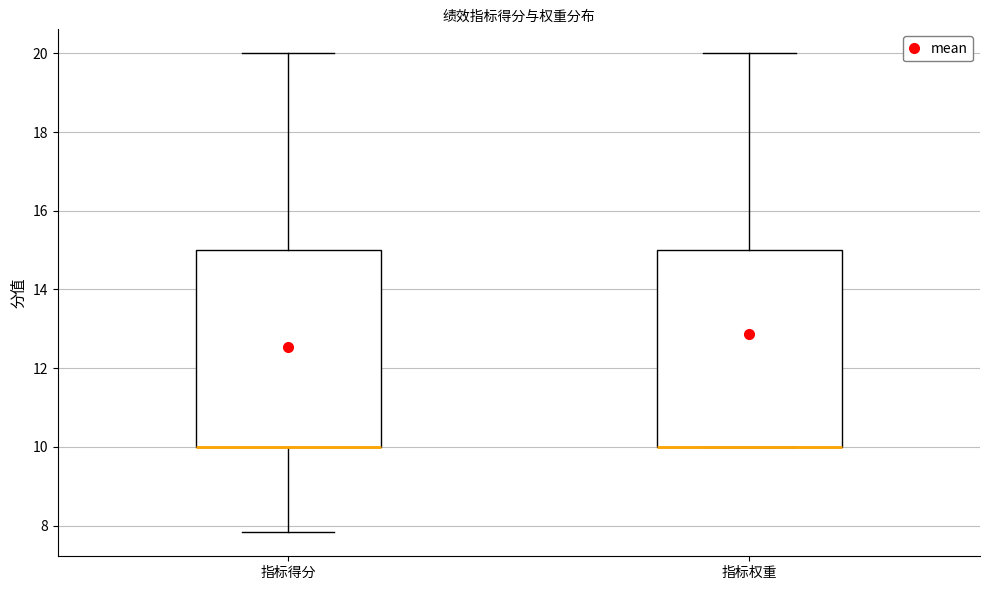

Where does the lower whisker of the box for 指标得分 end on the y-axis? The values are not printed on the chart, so give them approximately, as read against the axis.

7.8